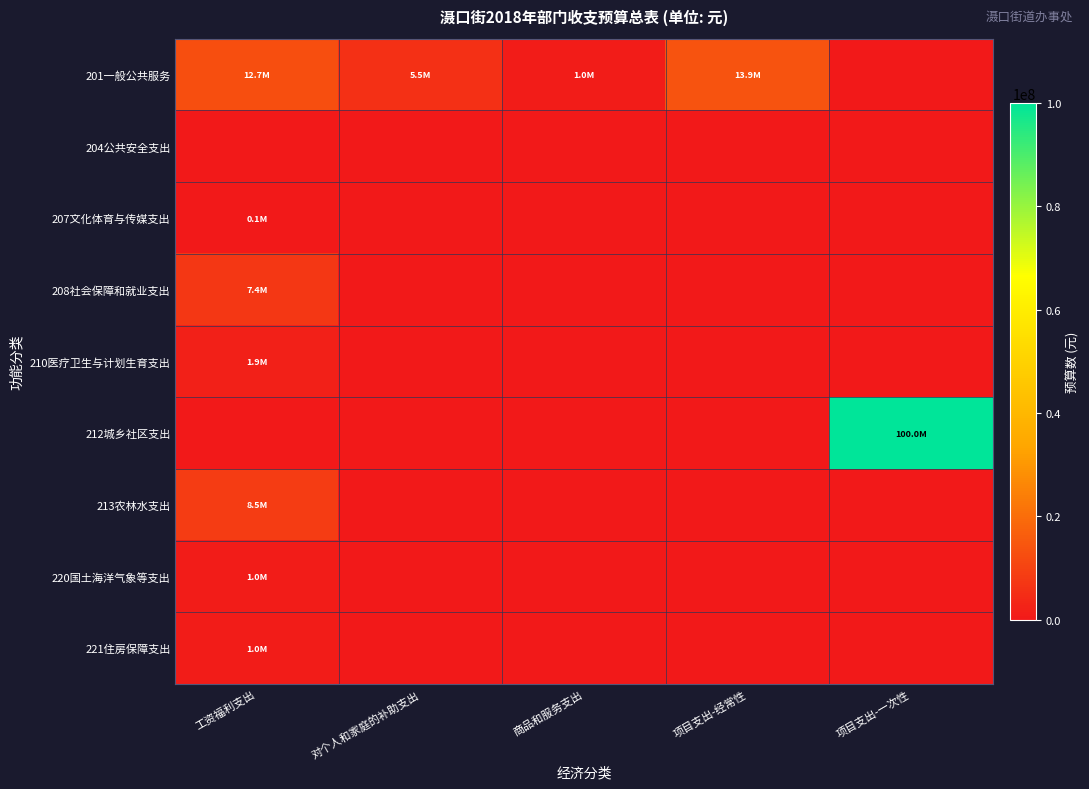

Rank the series by their maximum value, from highest to lowest.

212城乡社区支出, 201一般公共服务, 213农林水支出, 208社会保障和就业支出, 210医疗卫生与计划生育支出, 221住房保障支出, 220国土海洋气象等支出, 207文化体育与传媒支出, 204公共安全支出